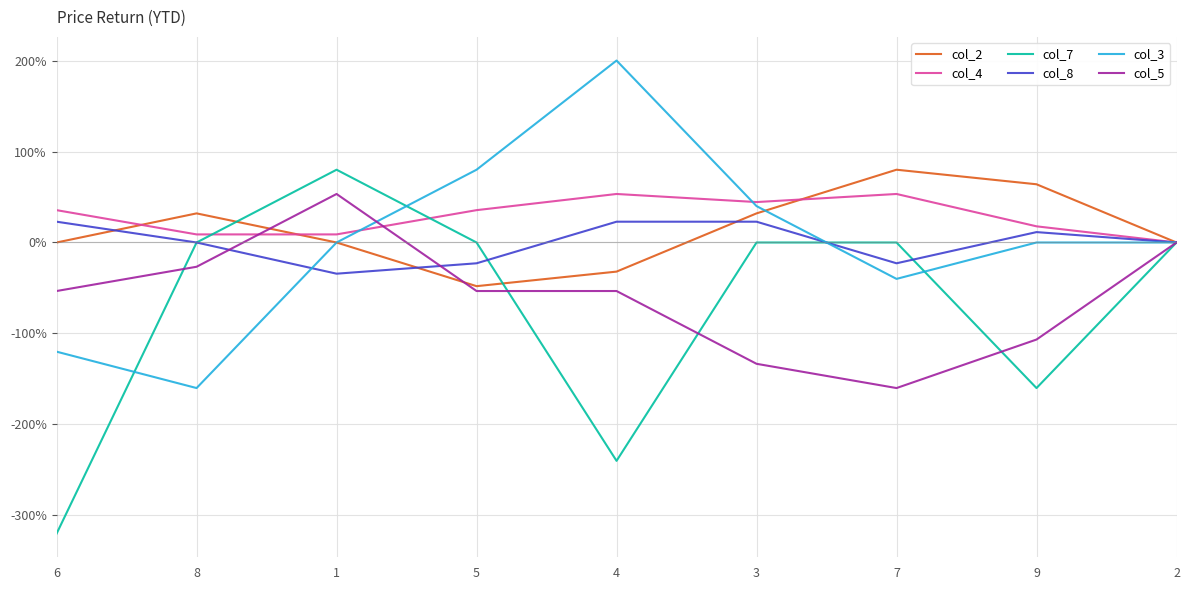

Where is the first local maximum for col_7?

1